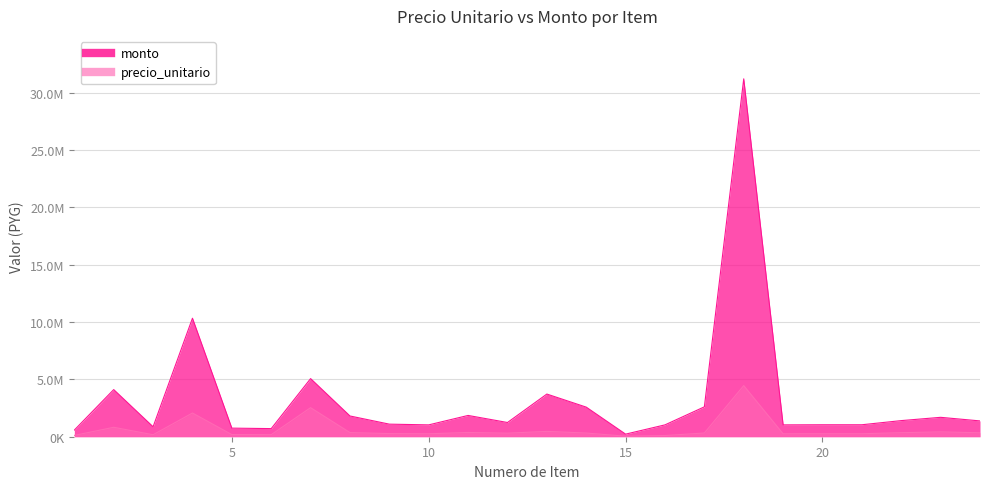

Which series has the largest total across all categories?

monto